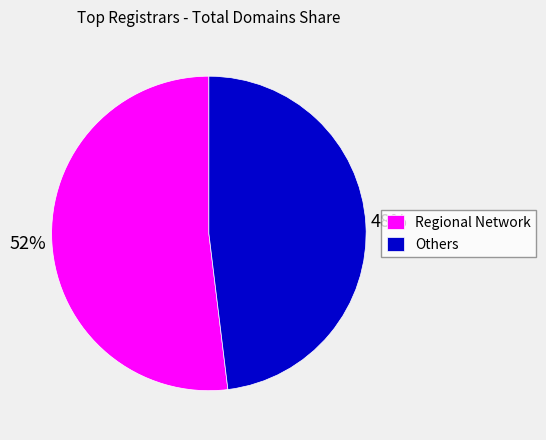

Is it true that Regional Network is 59% of the pie?

False